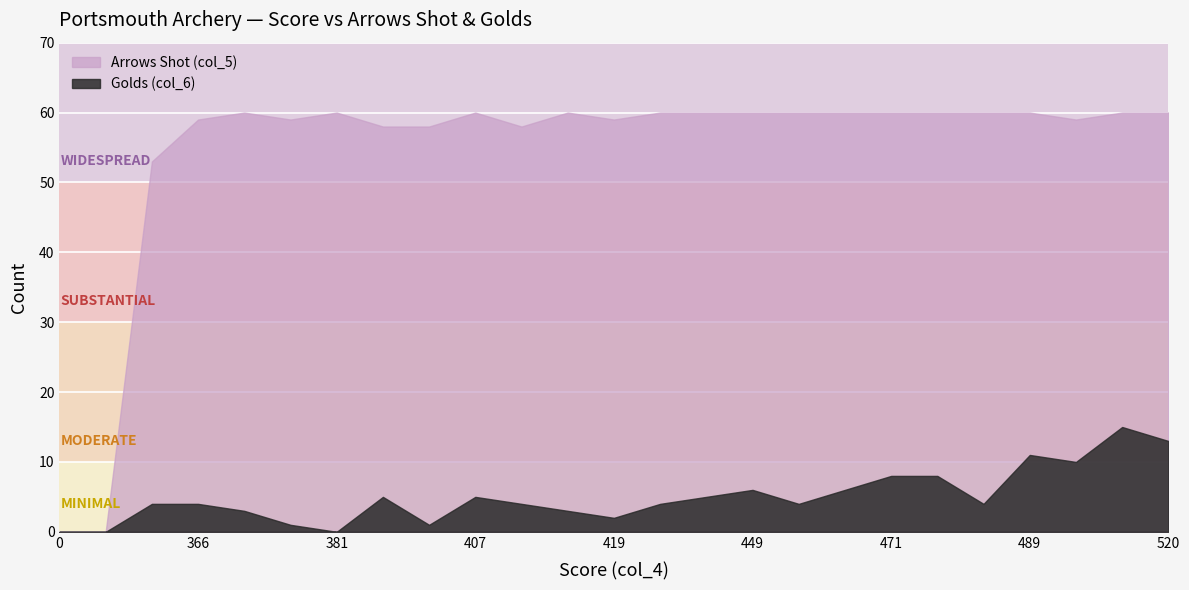

Reading left to right, extract all data points from this chart.

Golds (col_6): 520=13	510=15	480=4	449=6	437=5	431=4	0=0	495=10	477=8	381=0	369=3	366=4	404=1	419=2	418=3	415=4	393=5	281=4	489=11	471=8	468=6	454=4	407=5	379=1	0=0
Arrows Shot (col_5): 520=60	510=60	480=60	449=60	437=60	431=60	0=0	495=59	477=60	381=60	369=60	366=59	404=58	419=59	418=60	415=58	393=58	281=53	489=60	471=60	468=60	454=60	407=60	379=59	0=0